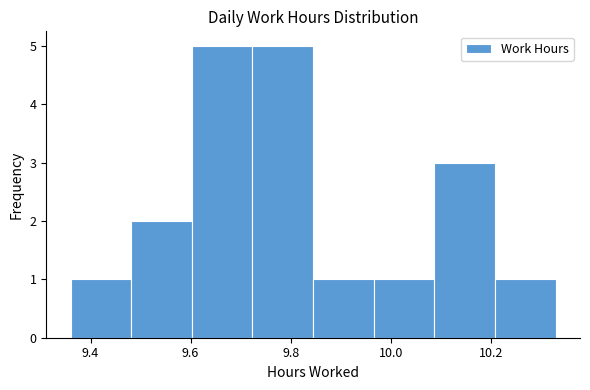

What is the height of the bar covering 10.20 to 10.34 on the x-axis? Neither the bar edges nor the heights are printed on the chart, so give them approximately, as read against the axes.

1